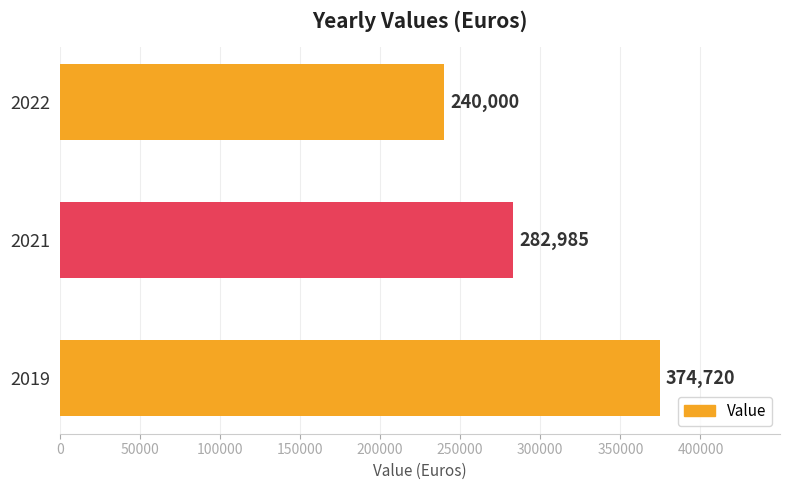

What is the change in value from 2021 to 2022?

-42985